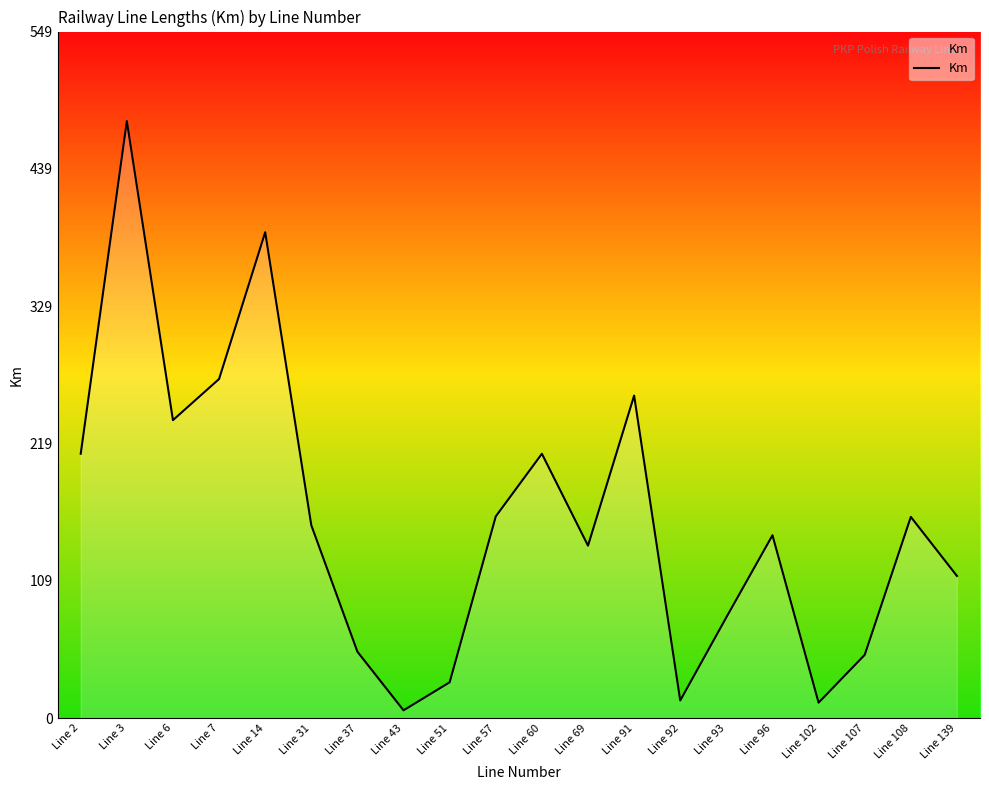

Where is the first local maximum?

Line 3